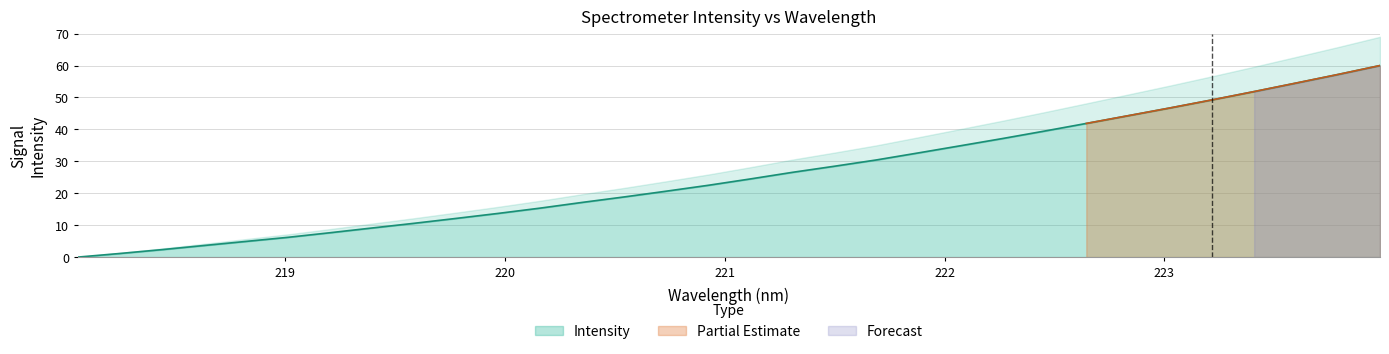

Reading left to right, what are all the values shown in this chart?

0.0	1.1	2.3	3.6	4.9	6.2	7.6	9.1	10.6	12.1	13.7	15.3	17.1	18.9	20.7	22.5	24.5	26.5	28.5	30.4	32.6	34.9	37.1	39.5	41.9	44.3	46.7	49.3	51.8	54.5	57.2	60.0